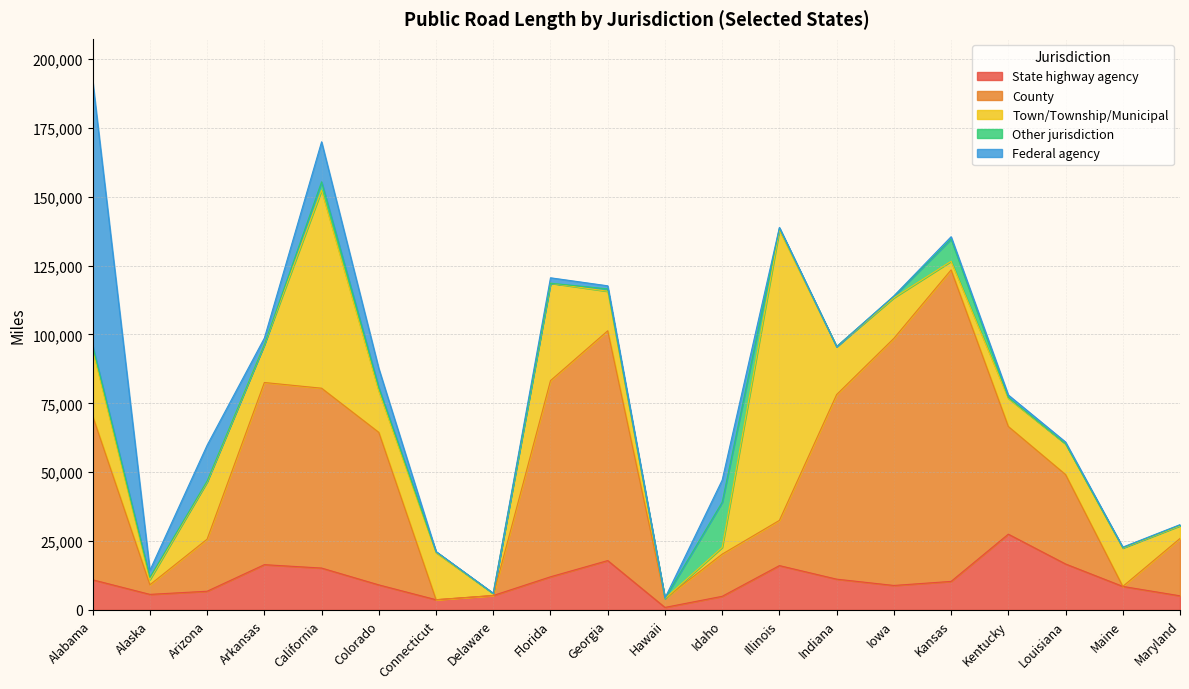

List the labels in order of State highway agency value, smallest first.

Hawaii, Connecticut, Idaho, Maryland, Delaware, Alaska, Arizona, Maine, Iowa, Colorado, Kansas, Alabama, Indiana, Florida, California, Illinois, Arkansas, Louisiana, Georgia, Kentucky